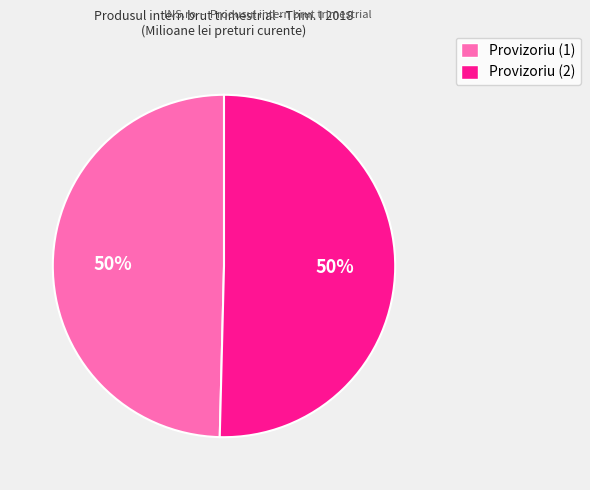

Do Provizoriu (1) and Provizoriu (2) together represent more than half of the pie?

Yes